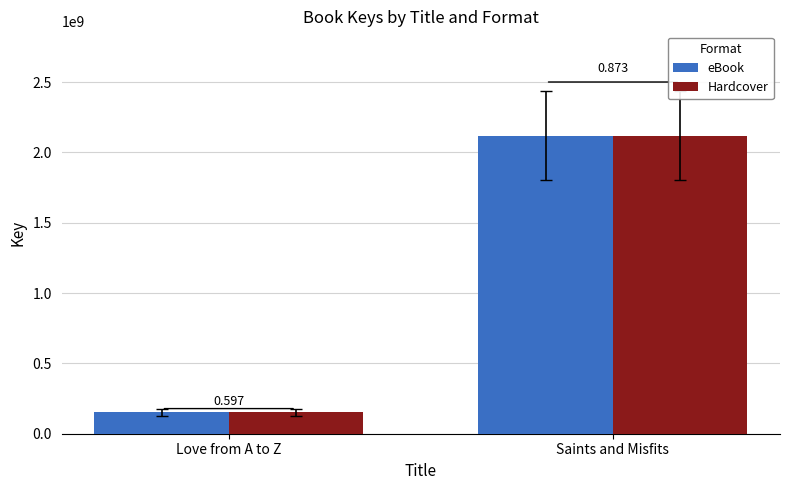

How many bars are there in each group?

2